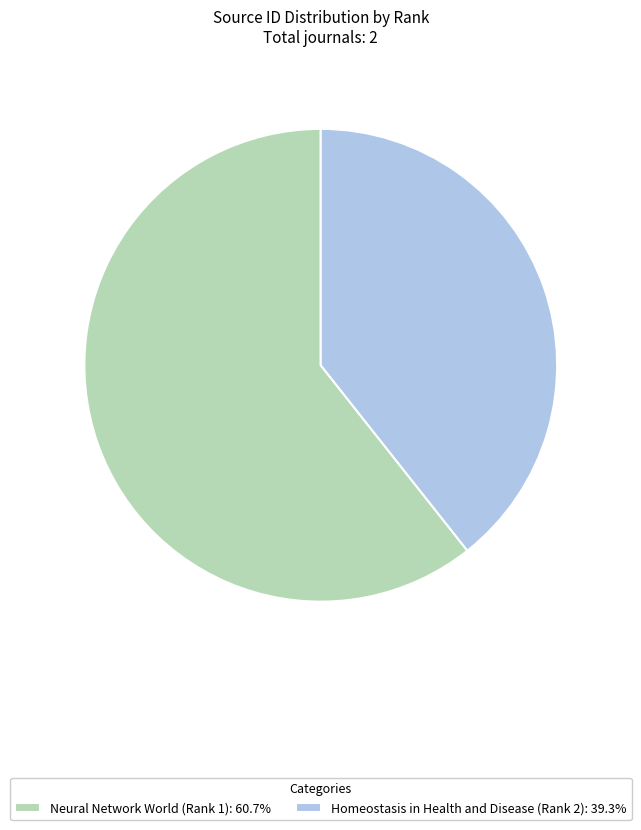

Is there any slice that represents more than half of the pie?

Yes